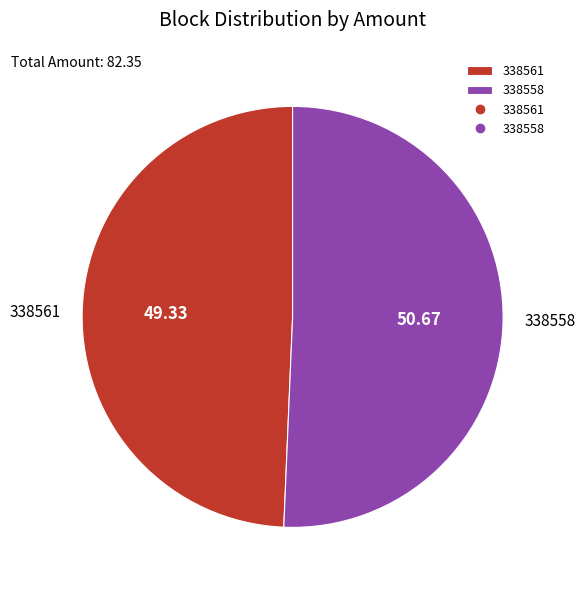

Which category accounts for the majority?

338558